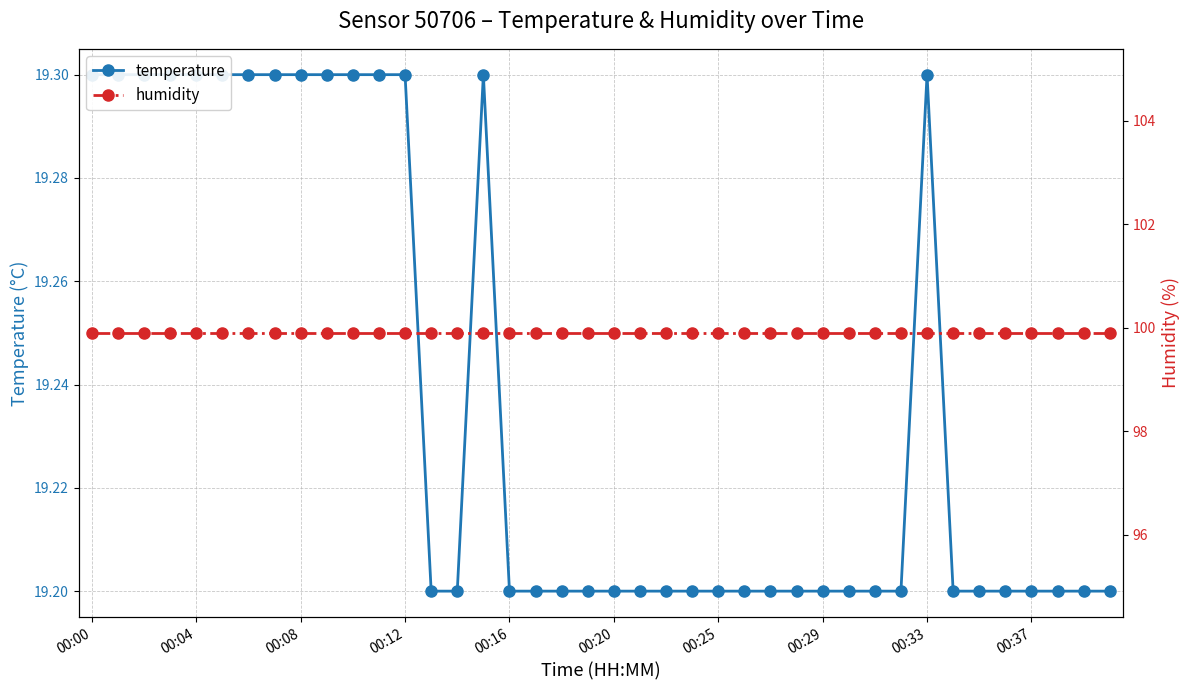

Is the value of temperature at 25 greater than the value of humidity at 29?

No